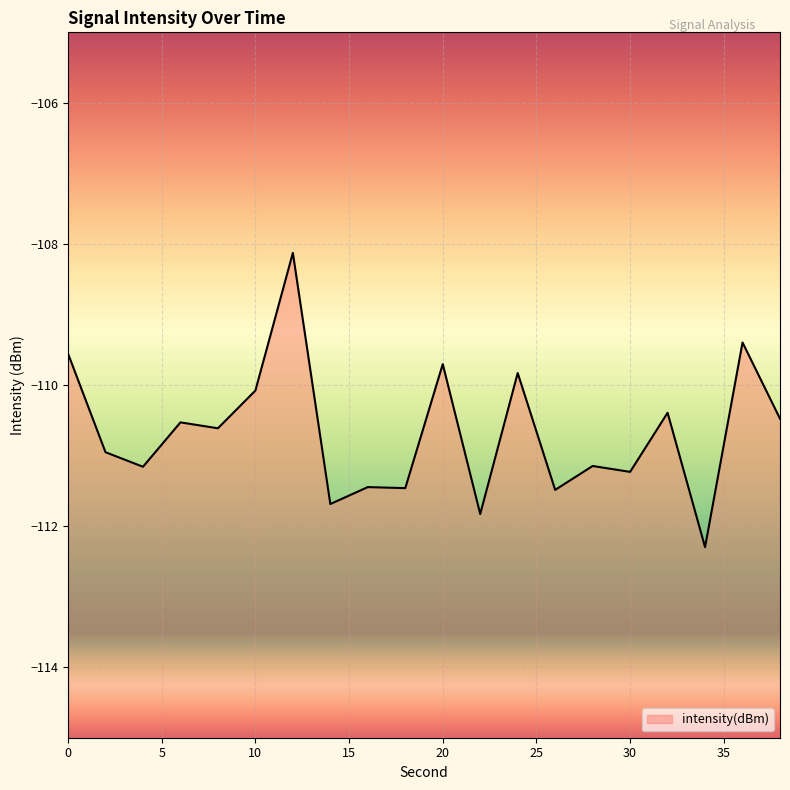

The value at 30 is -36.7. True or false?

False